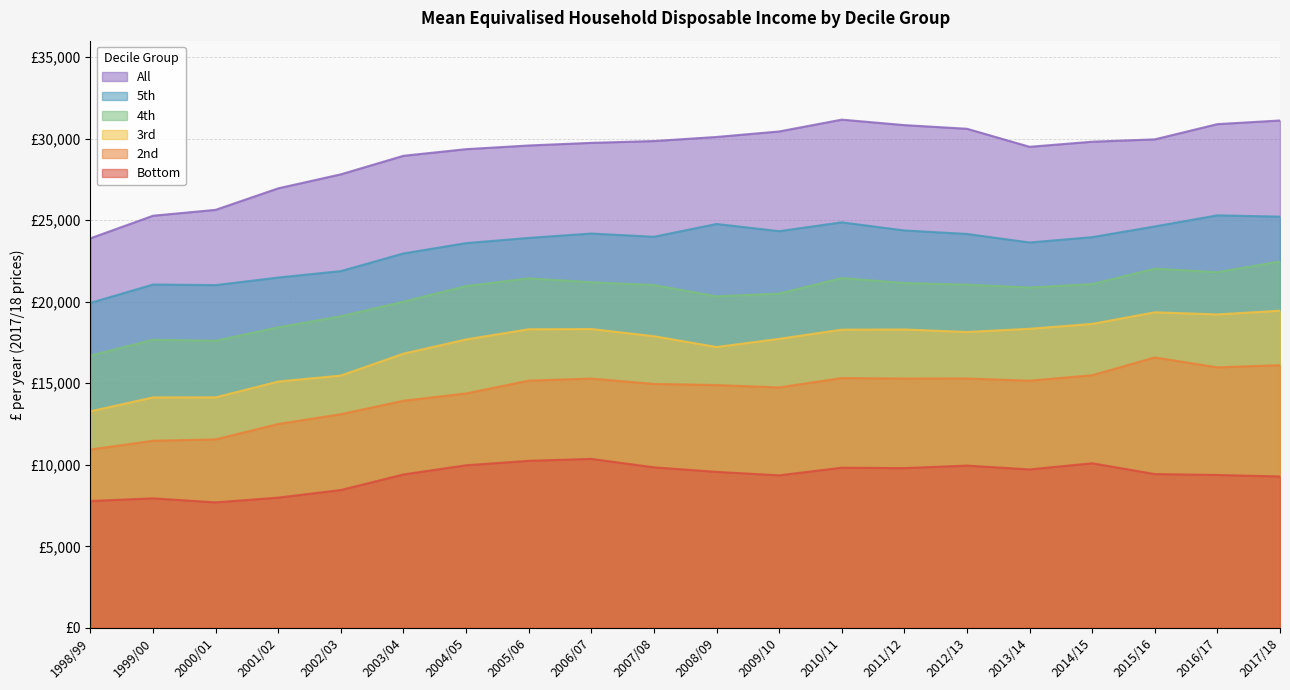

Does the chart have visible grid lines?

Yes